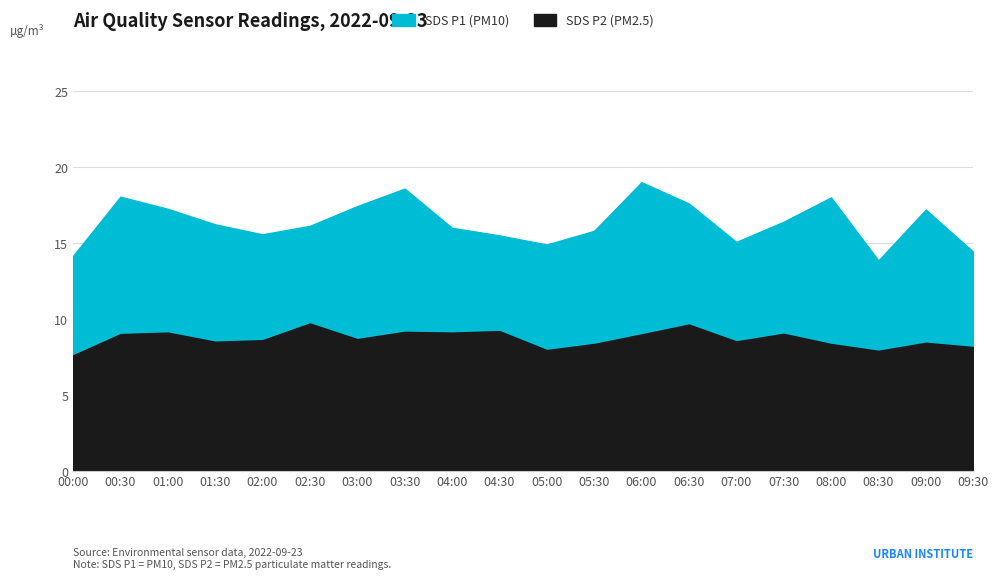

Rank the series by their maximum value, from lowest to highest.

SDS_P2, SDS_P1